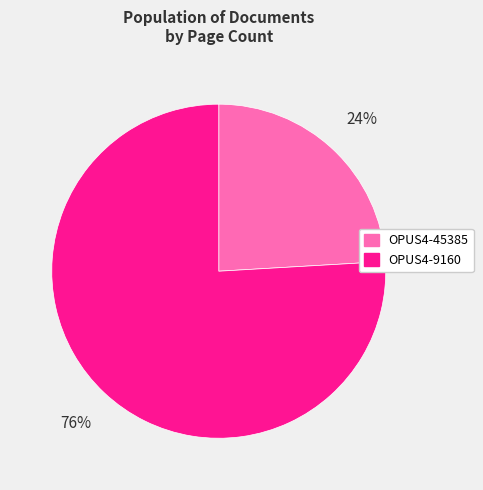

How many slices are in this pie chart?

2